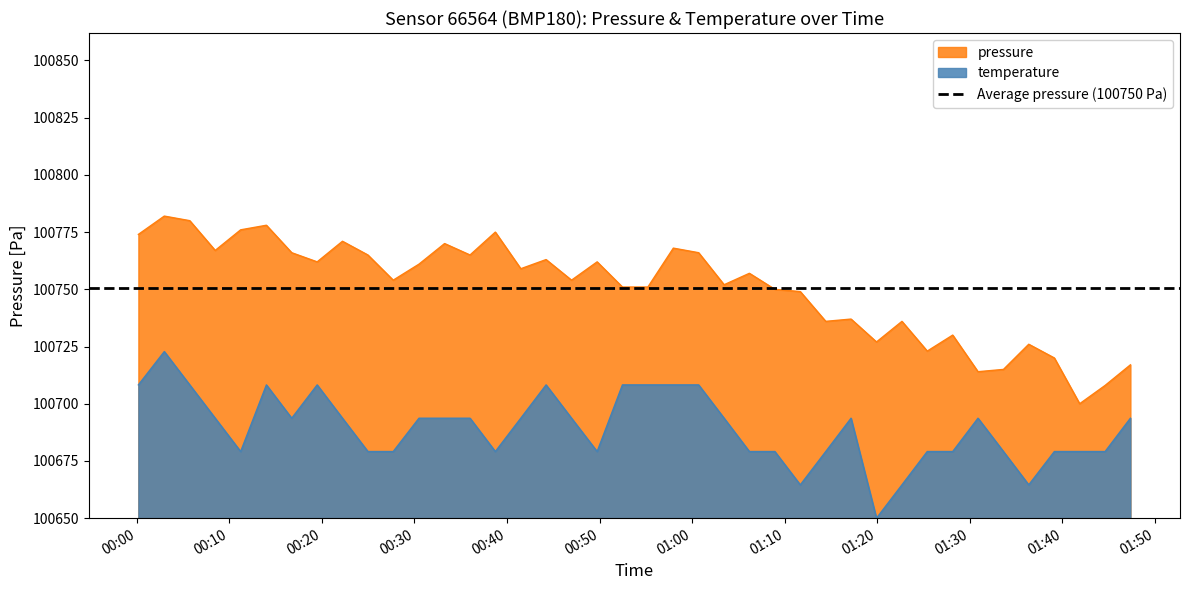

True or false: pressure and temperature intersect in this chart.

False